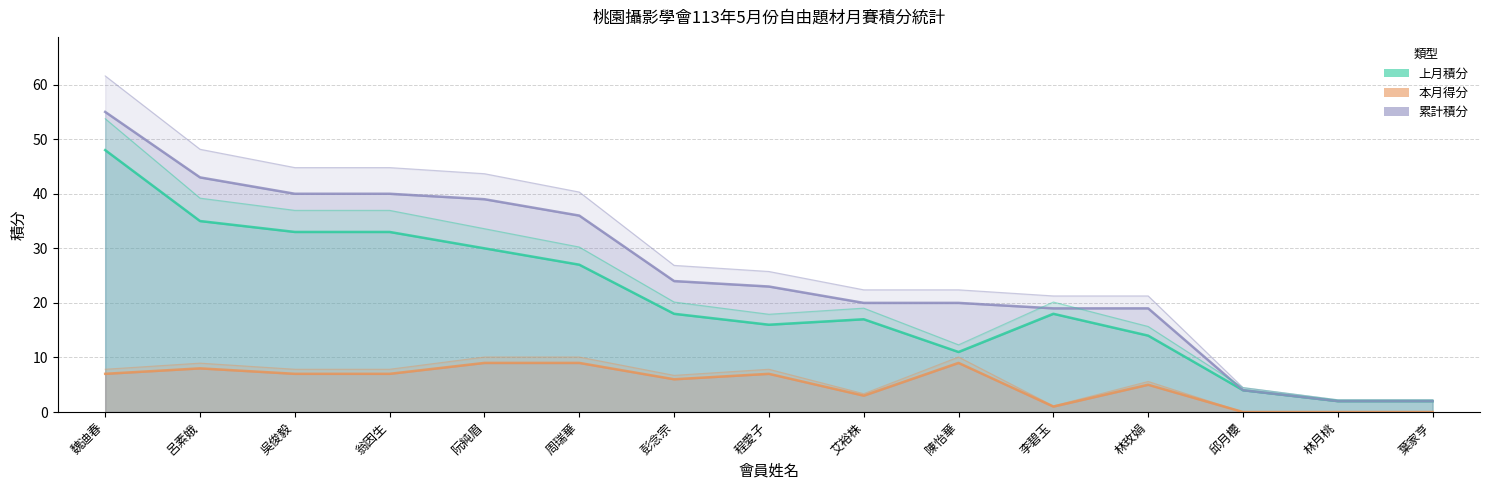

True or false: 累計積分 has more than 0 points higher than both neighbors.

False